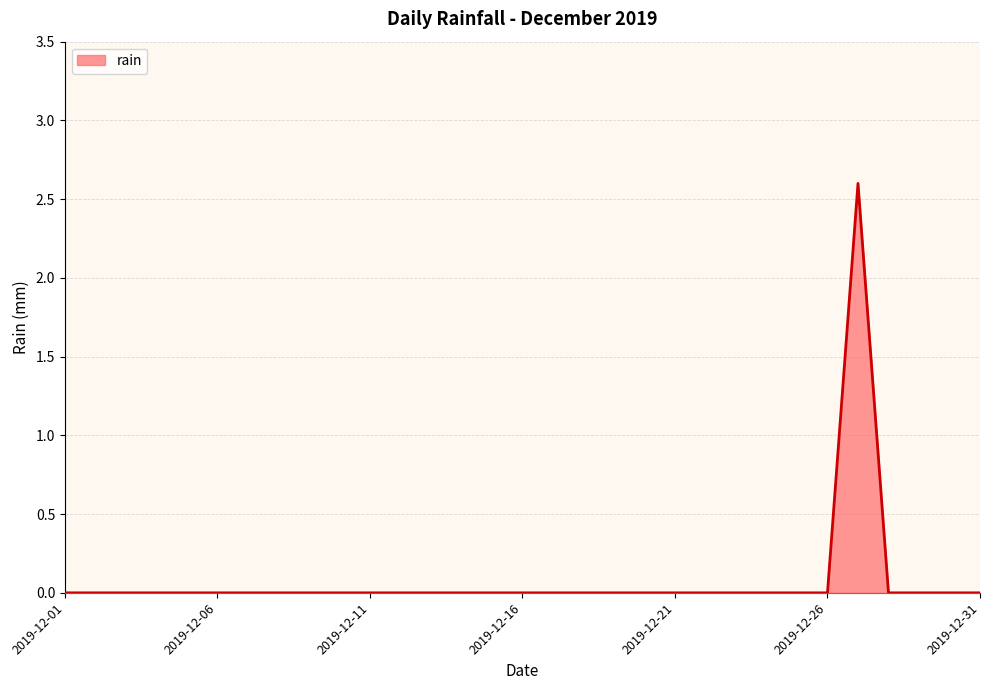

What is the difference between the maximum and minimum values?

2.6